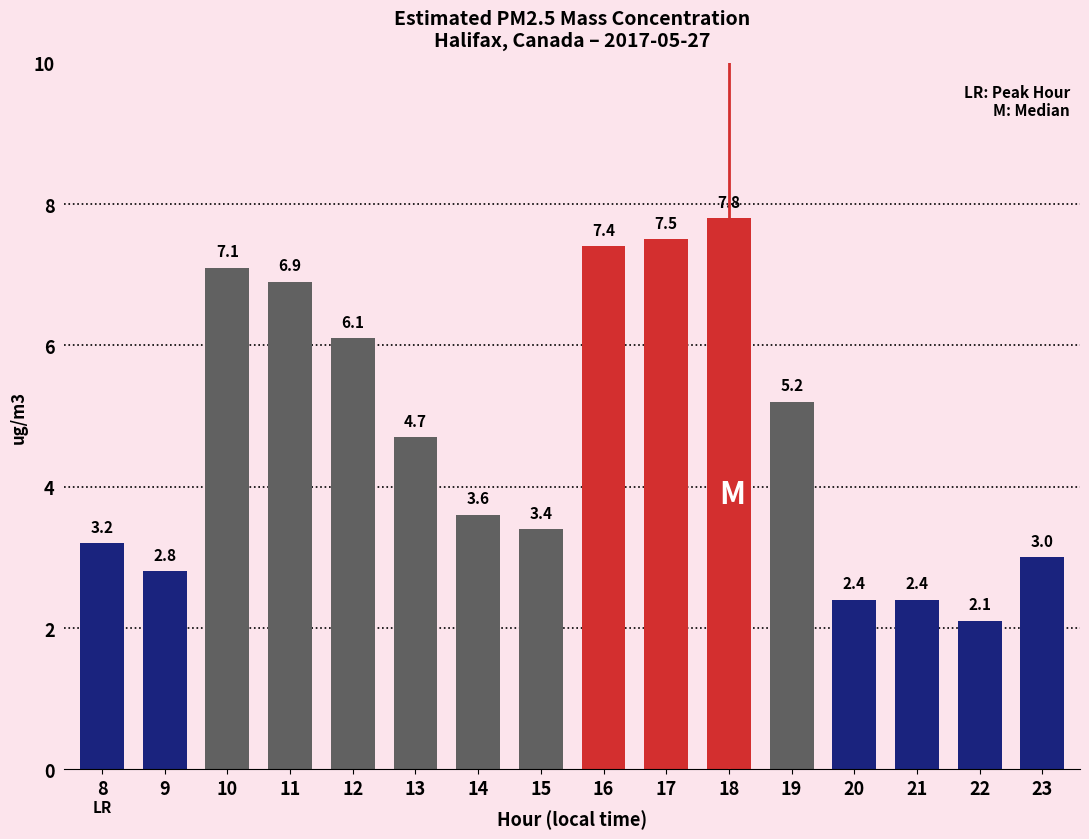

Reading left to right, transcribe all the data shown in this chart.

3.2	2.8	7.1	6.9	6.1	4.7	3.6	3.4	7.4	7.5	7.8	5.2	2.4	2.4	2.1	3.0